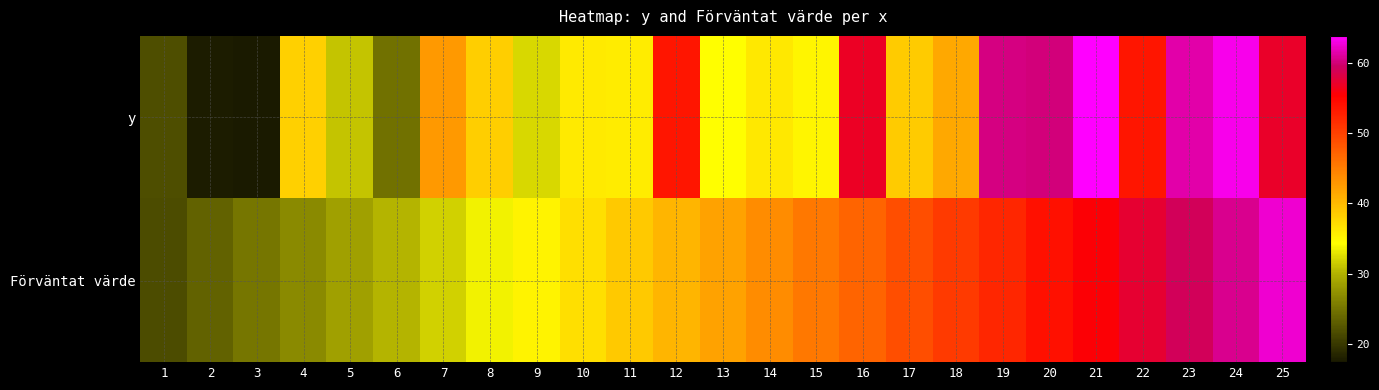

What is the total value across all series at 25?

119.4